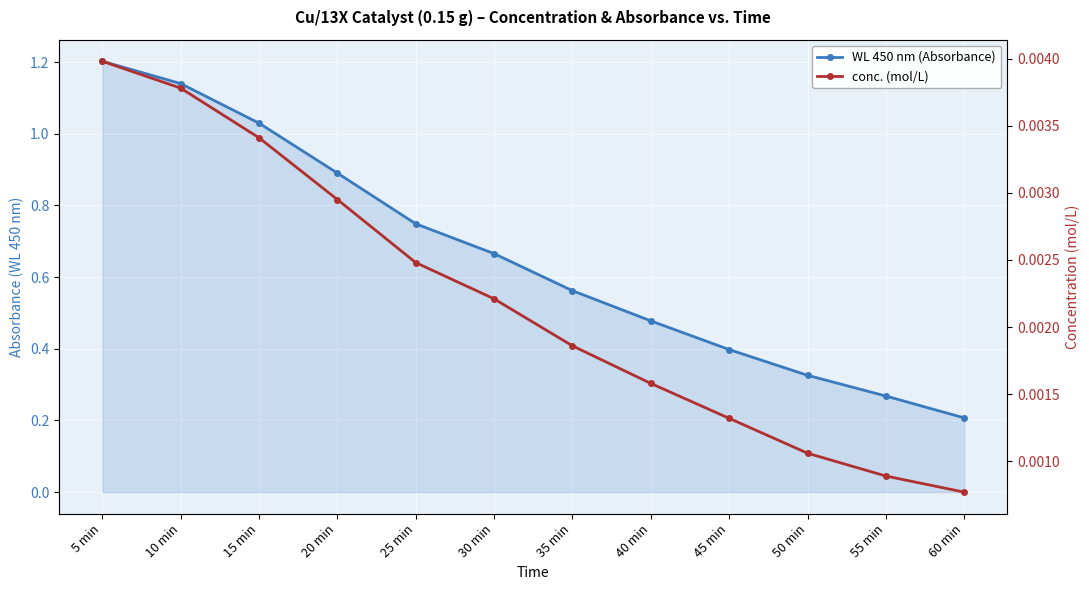

Between 20 min and 25 min, which series saw the biggest shift?

WL 450 nm (Absorbance)